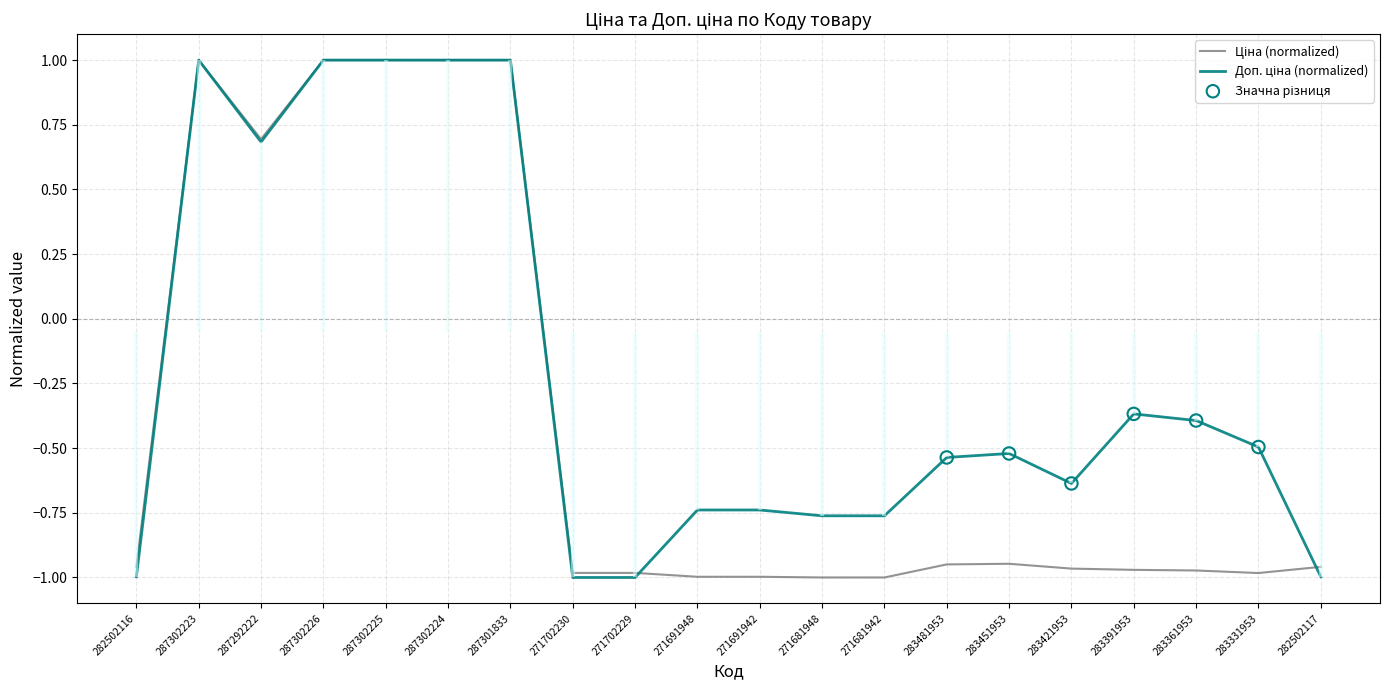

Is the value of Доп. ціна at 287302226 greater than the value of Ціна at 283481953?

Yes